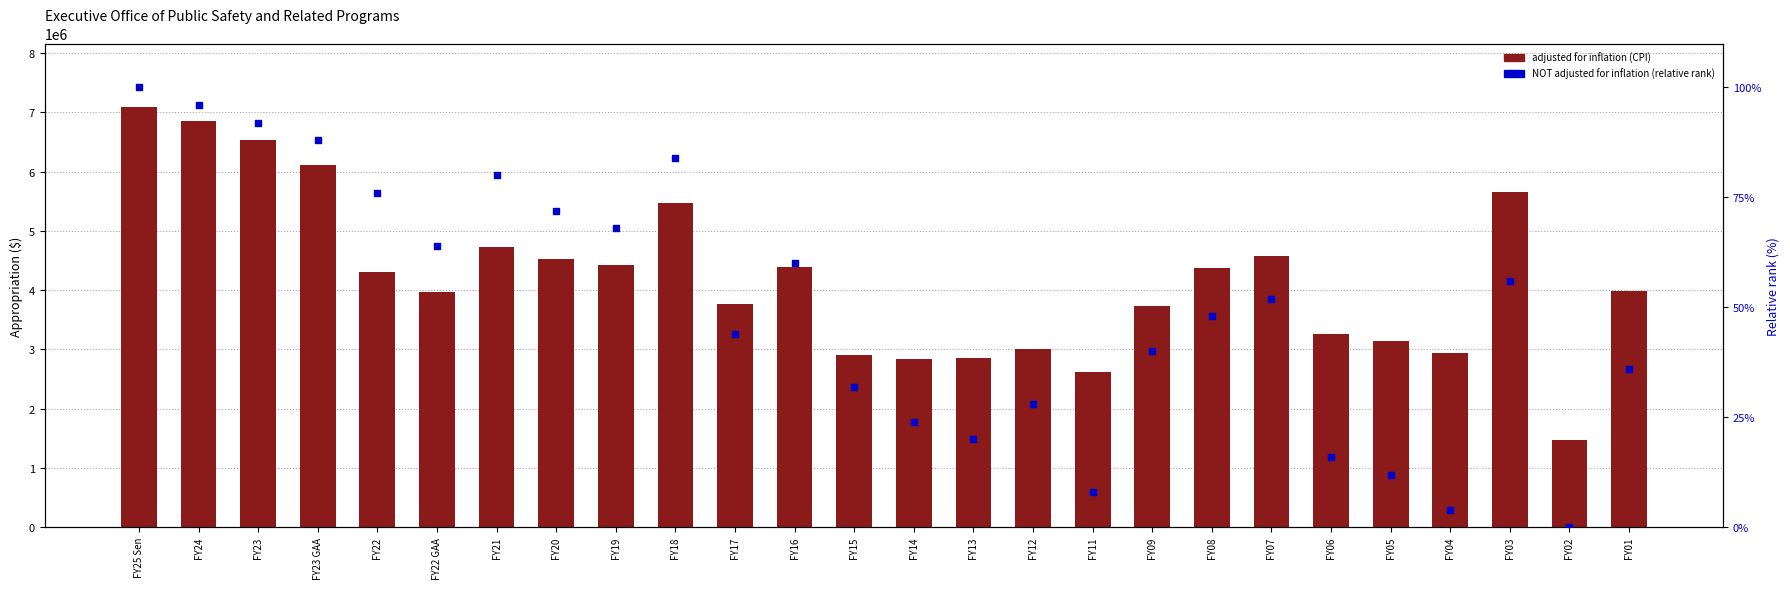

Which series has the widest spread of Y values?

adjusted for inflation (CPI)